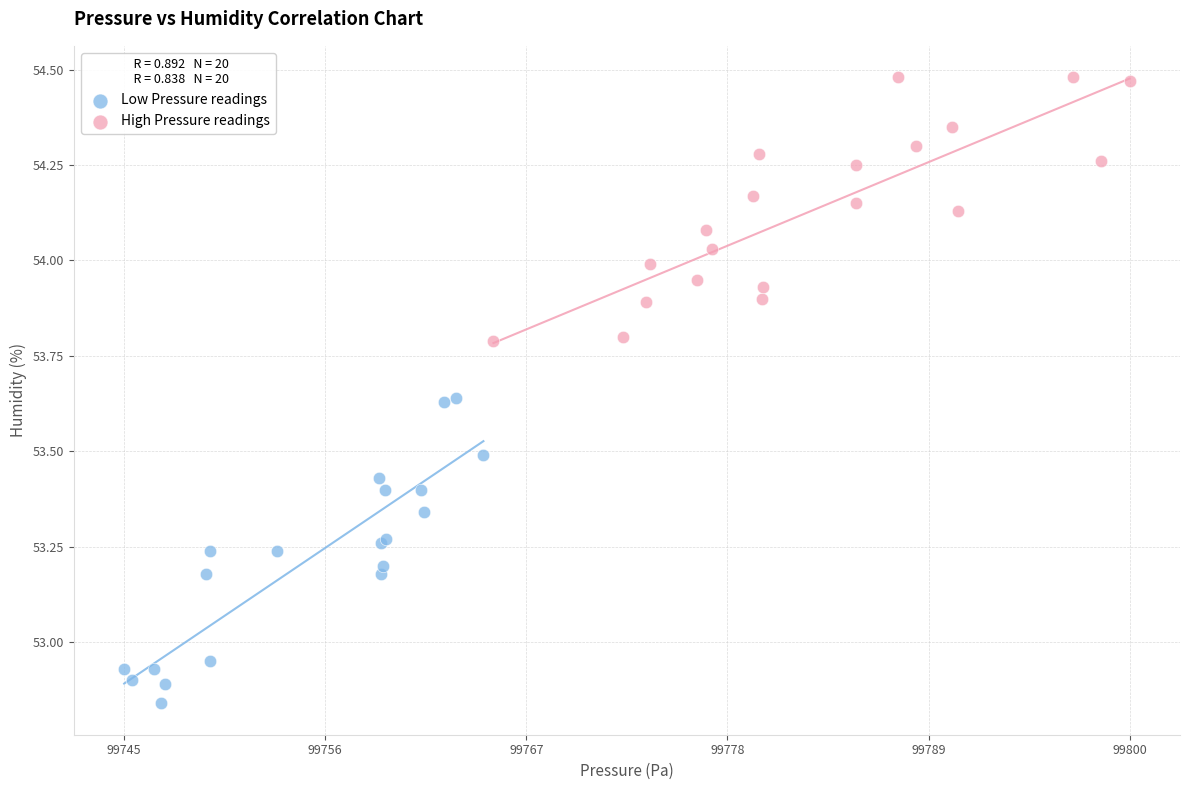

Which series contains the lowest Y value?

Low Pressure readings